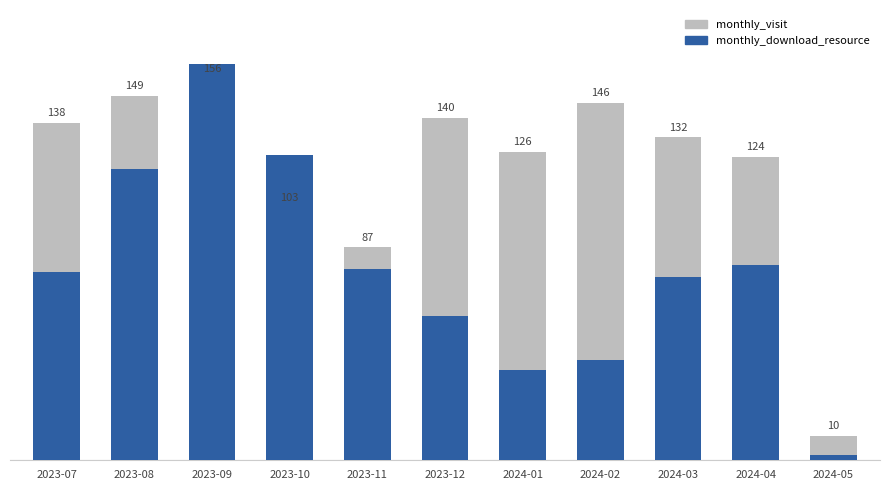

Reading left to right, list all the values displayed in this chart.

monthly_visit: 2023-07=138	2023-08=149	2023-09=156	2023-10=103	2023-11=87	2023-12=140	2024-01=126	2024-02=146	2024-03=132	2024-04=124	2024-05=10
monthly_download_resource: 2023-07=77	2023-08=119	2023-09=162	2023-10=125	2023-11=78	2023-12=59	2024-01=37	2024-02=41	2024-03=75	2024-04=80	2024-05=2